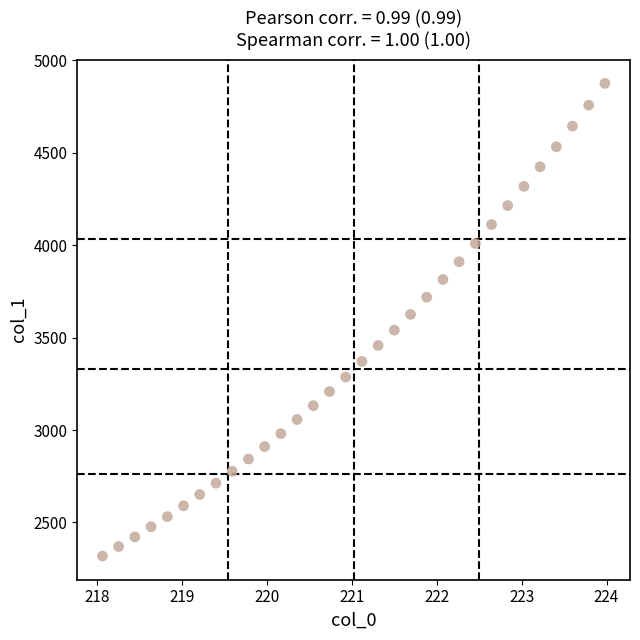

What is the range of X values (max minus min)?

5.9